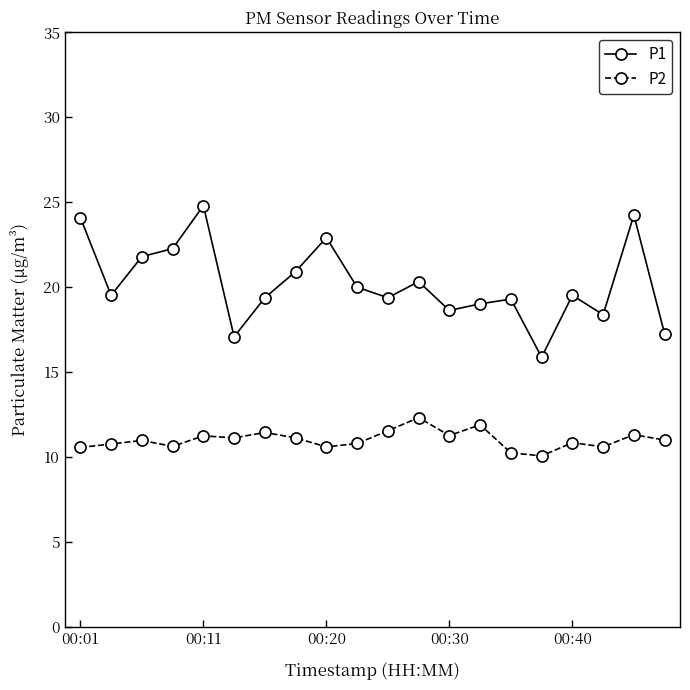

List the series in order of their overall mean, lowest first.

P2, P1